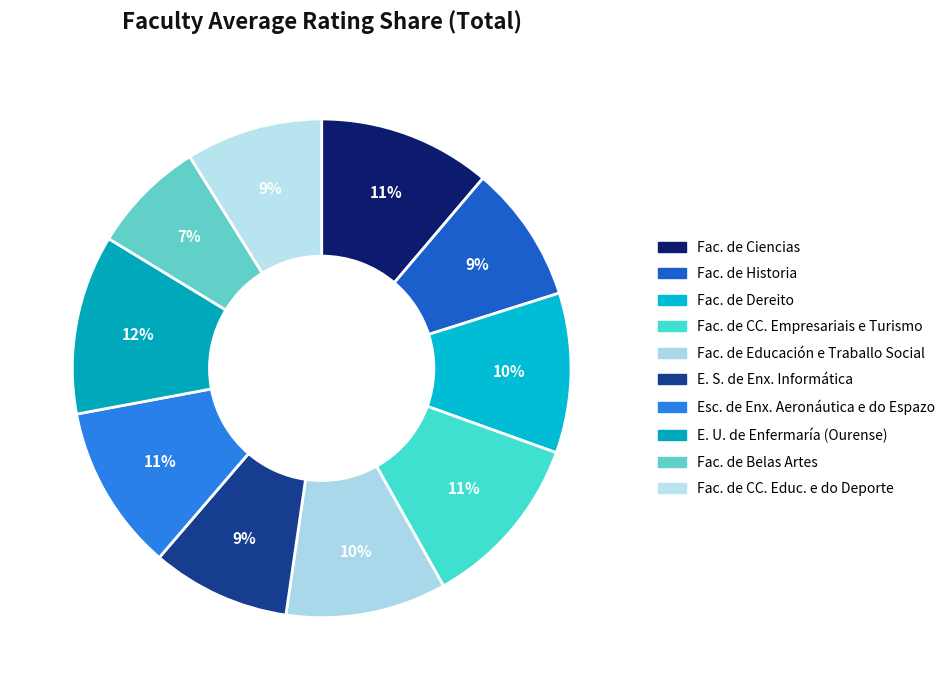

What is the smallest slice in the pie chart?

Fac. de Belas Artes